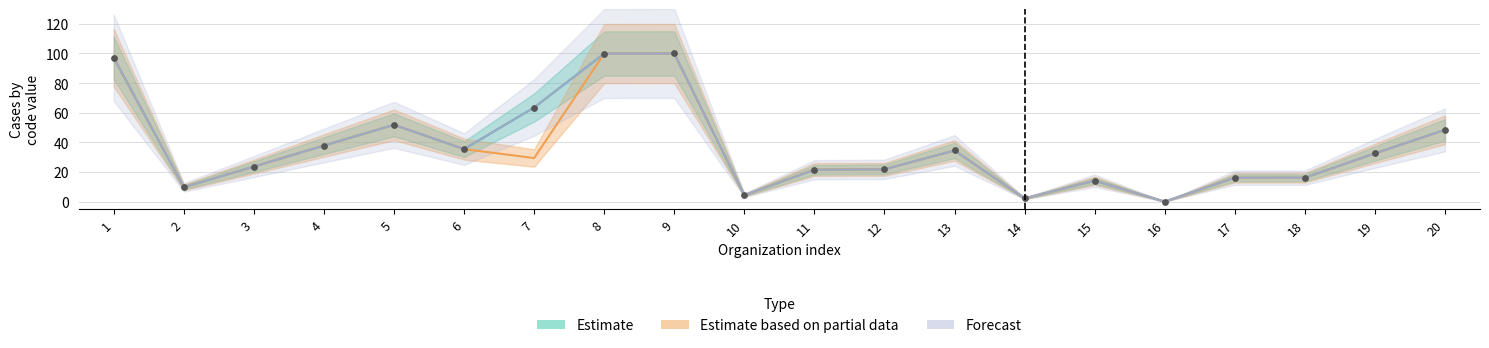

What are all the series names shown in the legend?

Estimate, Estimate based on partial data, Forecast